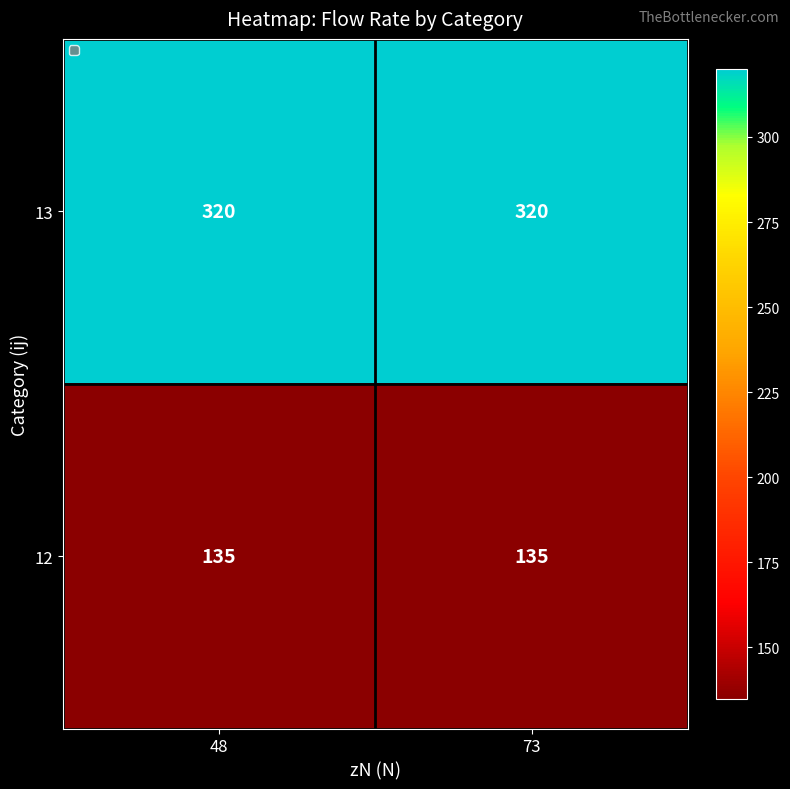

What value does the 13 series have at 73?

320